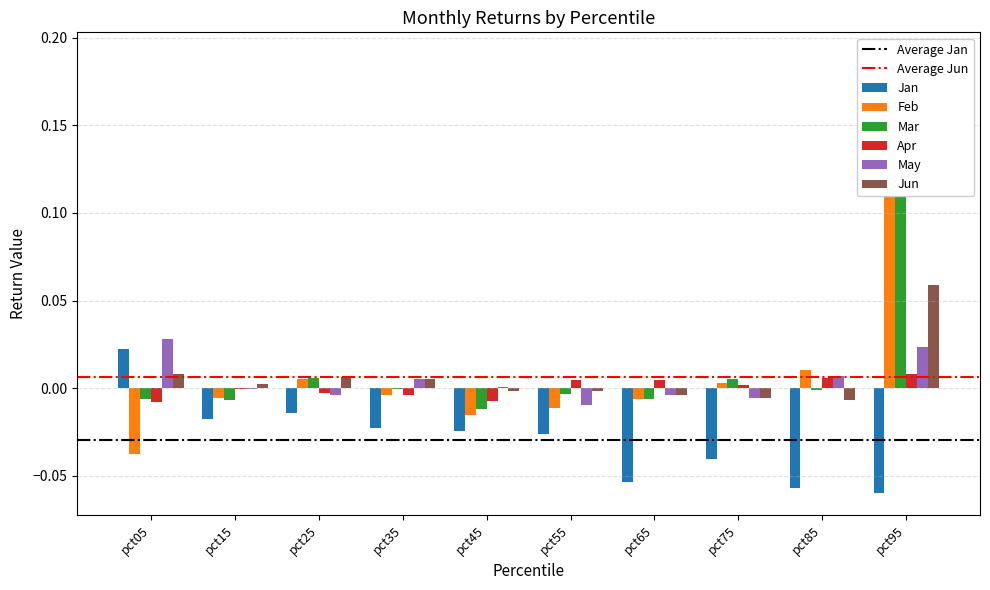

How many series are shown in this chart?

6